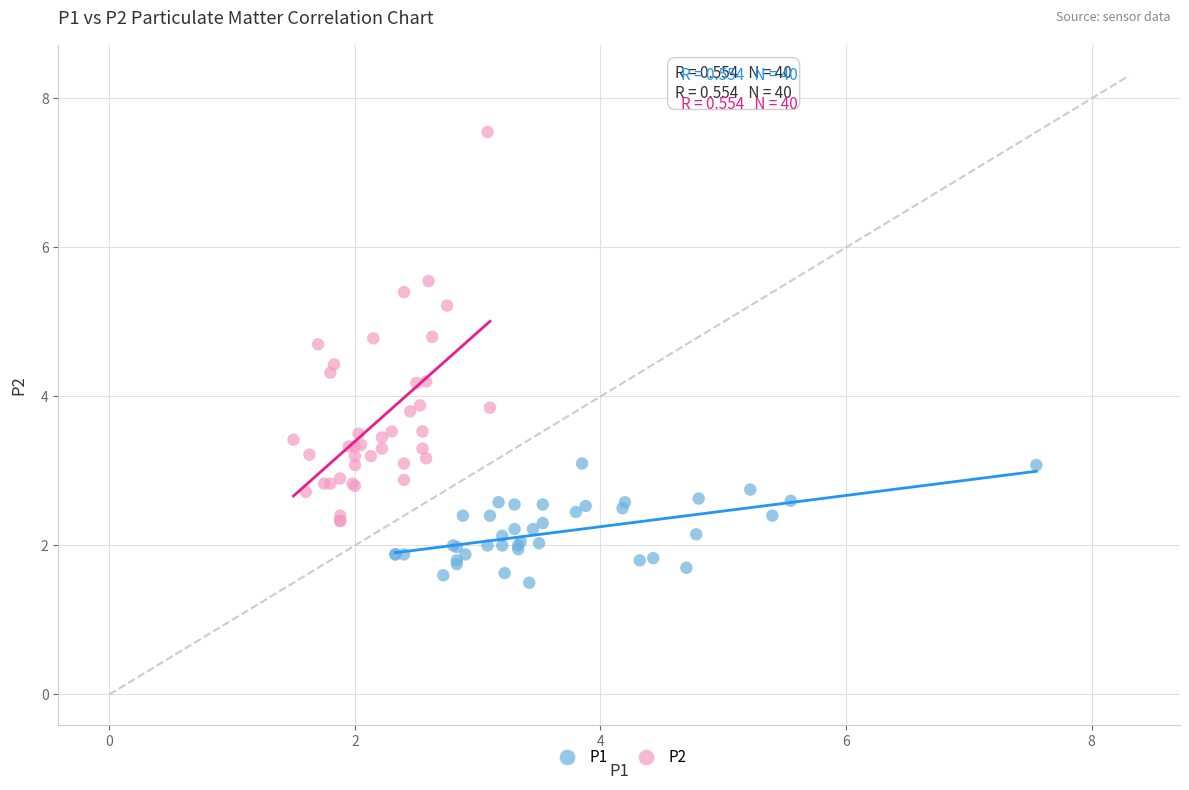

Which series contains the lowest Y value?

P1